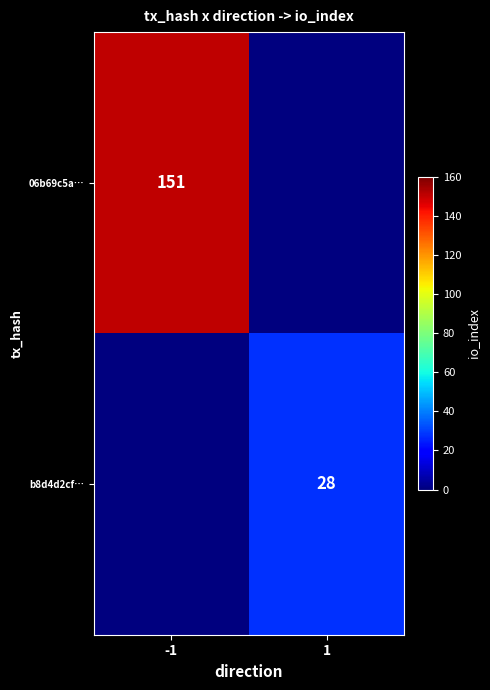

True or false: b8d4d2cf… has a value of 7 at 1.

False